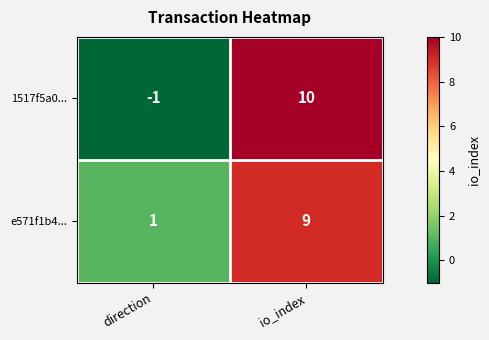

What is the sum of the 1517f5a0... values at direction and io_index?

9